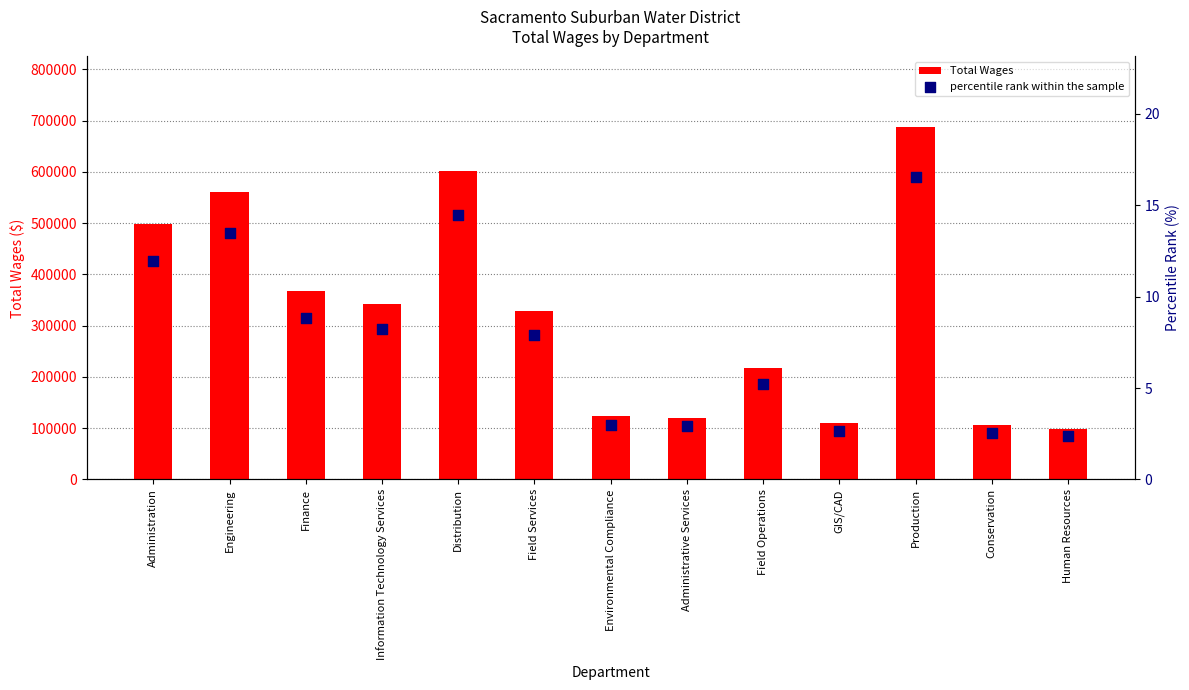

At which category is the sum across all series the highest?

Production